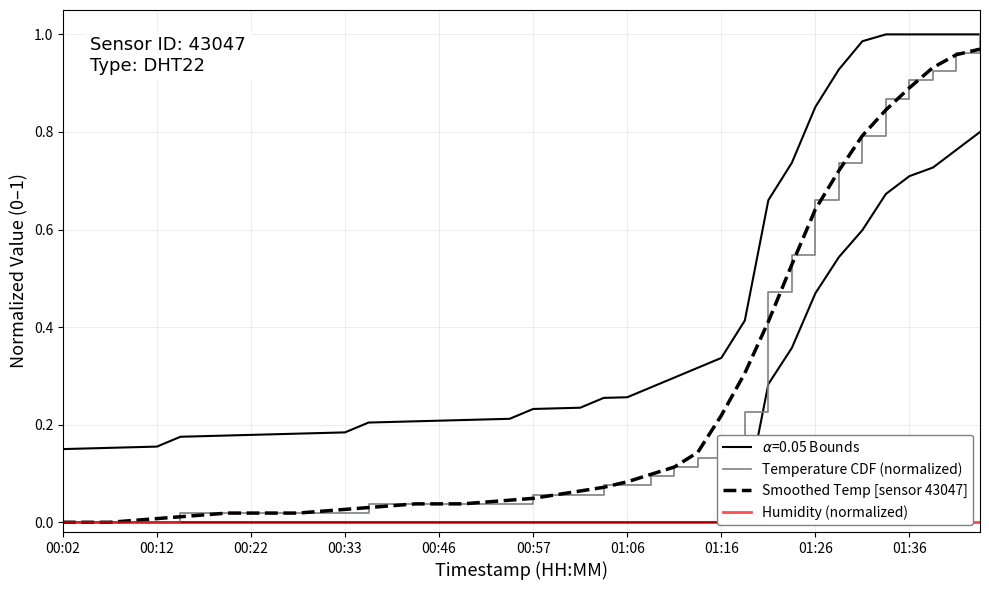

At how many categories does at least one series exceed 0?

37